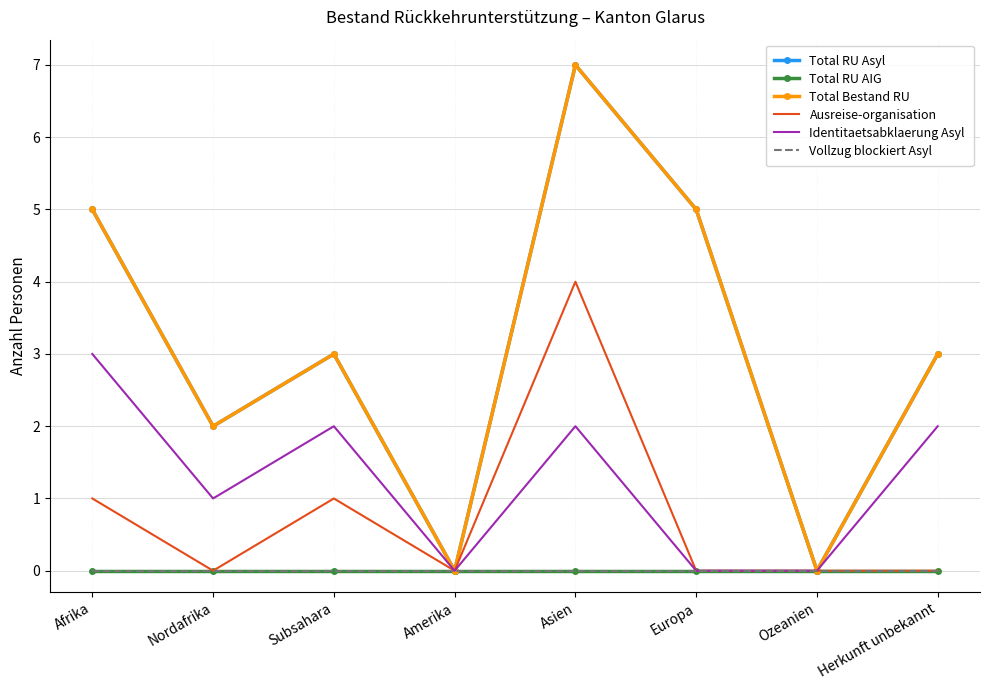

How many positive values does the Total Bestand RU series have?

6